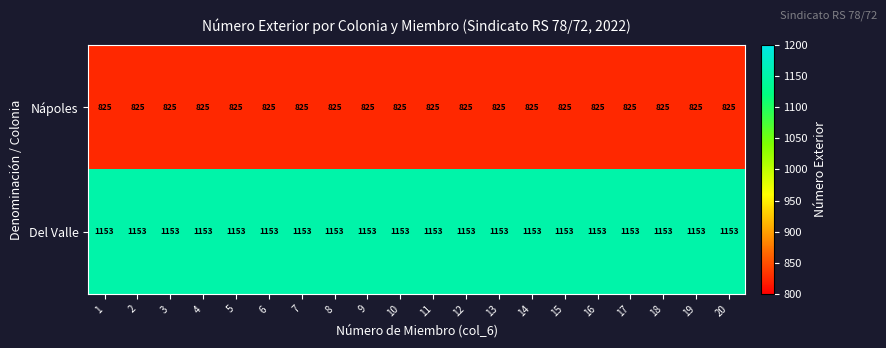

How many series are shown in this chart?

2